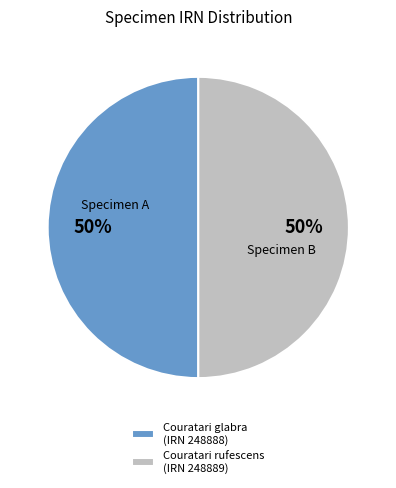

What is the ratio of the value at Couratari rufescens (IRN 248889) to the value at Couratari glabra (IRN 248888)?

1.0